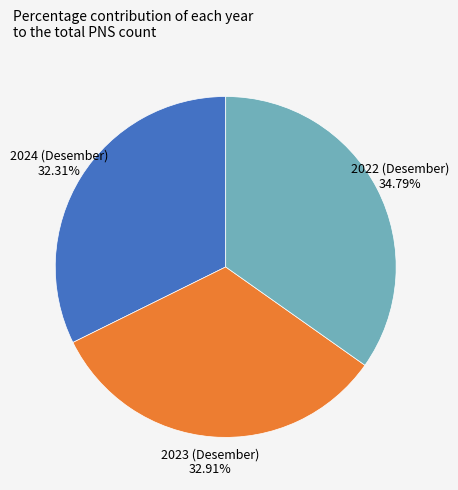

To the nearest percent, what percentage of the pie is 2023 (Desember)?

33%